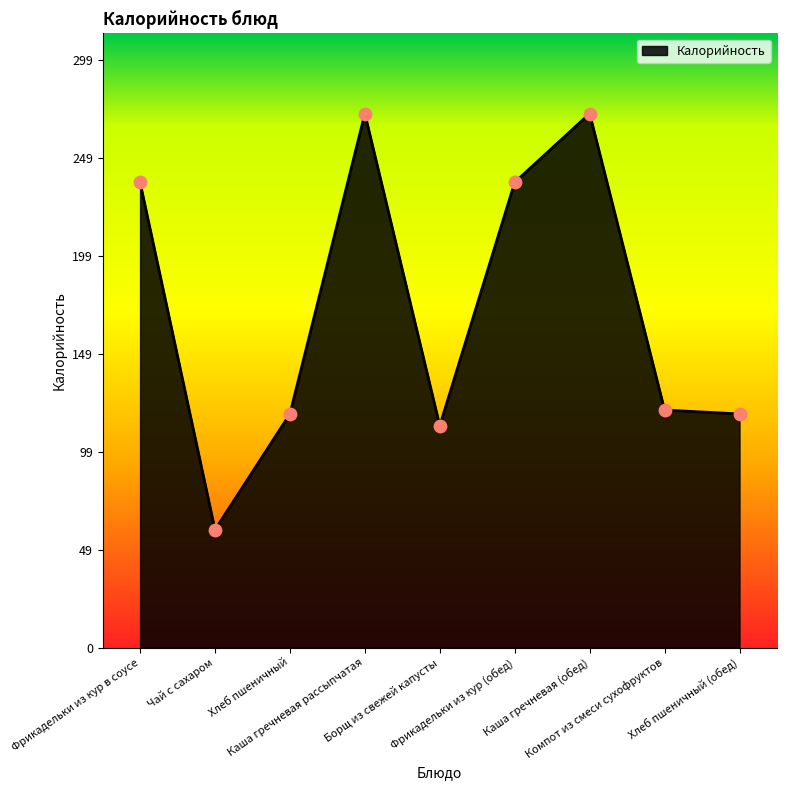

Between Каша гречневая (обед) and Фрикадельки из кур (обед), which is larger?

Каша гречневая (обед)